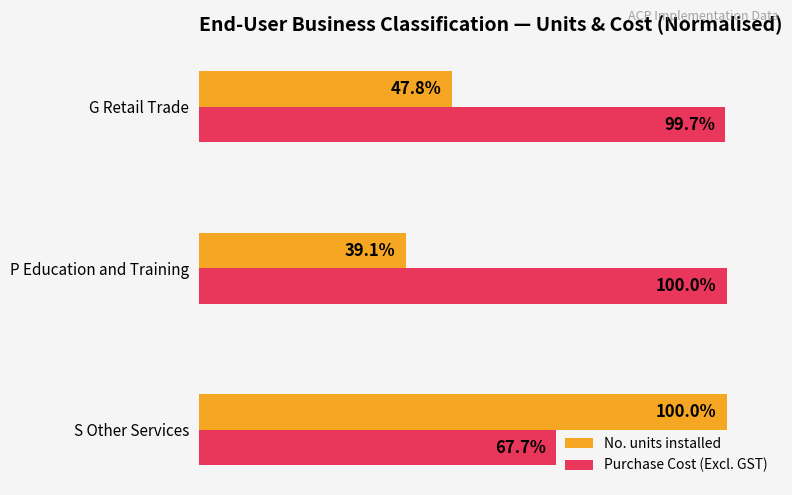

Between S Other Services and P Education and Training, which series saw the biggest shift?

No. units installed